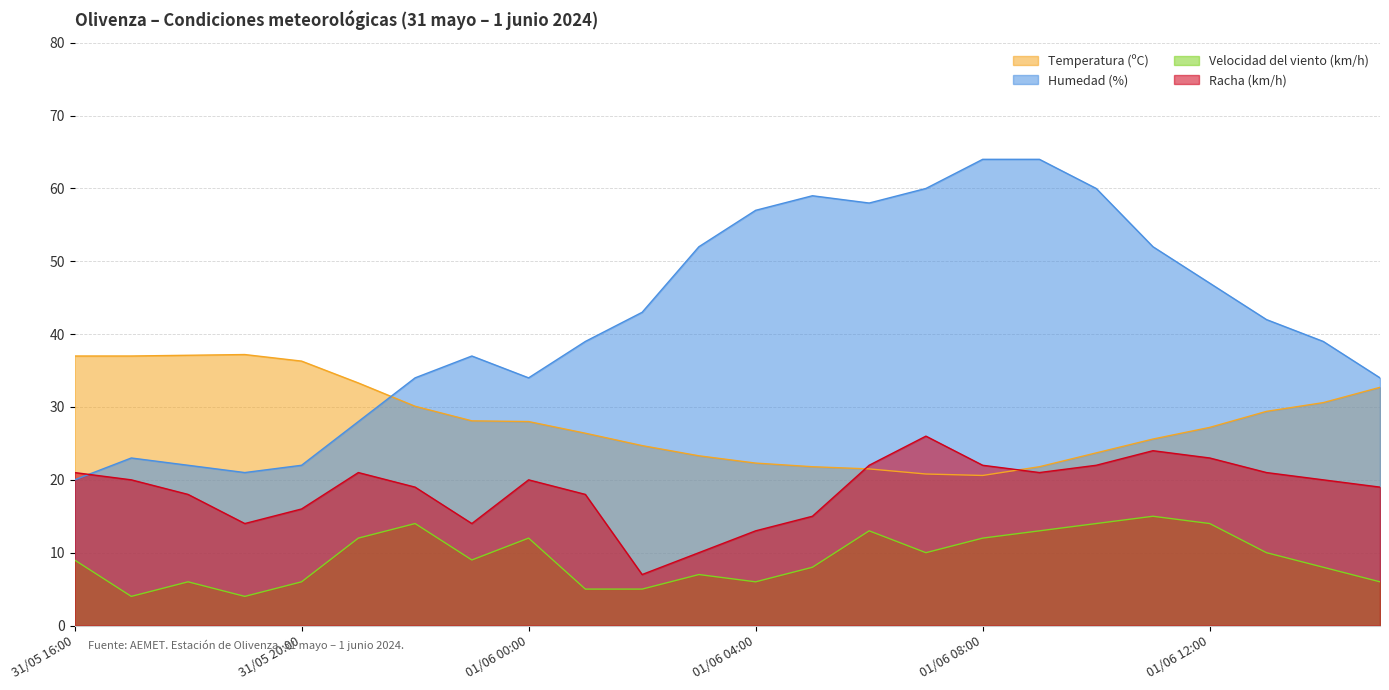

What value does the Temperatura (ºC) series have at 01/06 07:00?

20.8